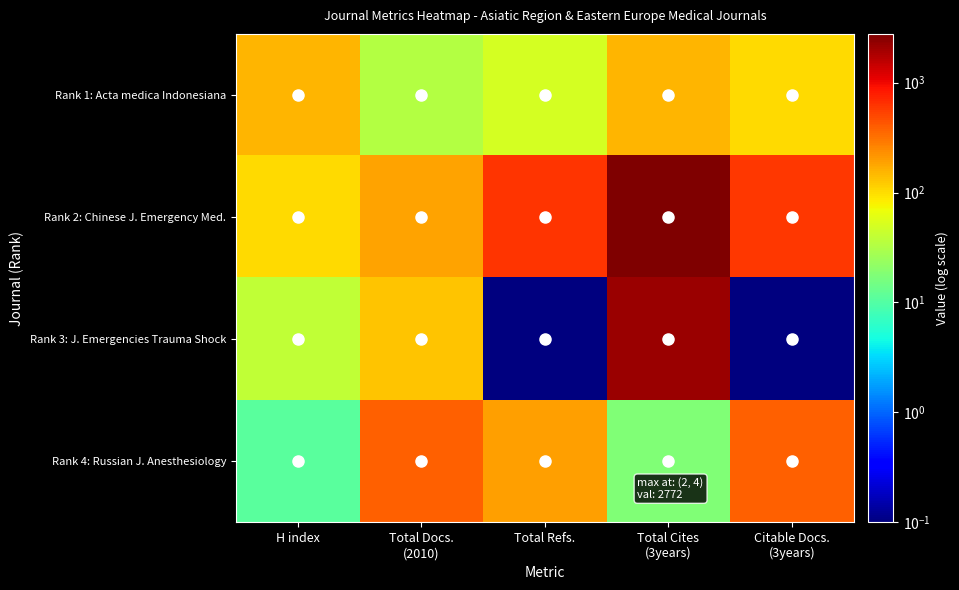

Which series changed the most between H index and Total Docs. (2010)?

Rank 4: Russian J. Anesthesiology